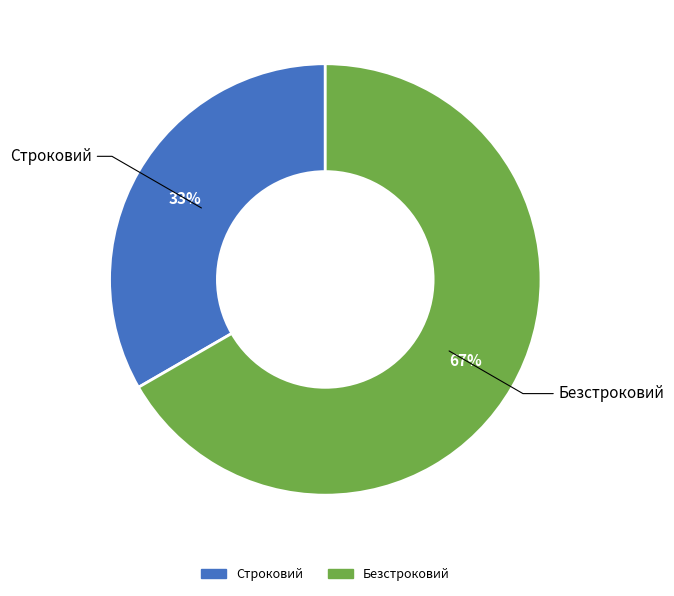

What is the smallest slice in the pie chart?

Строковий